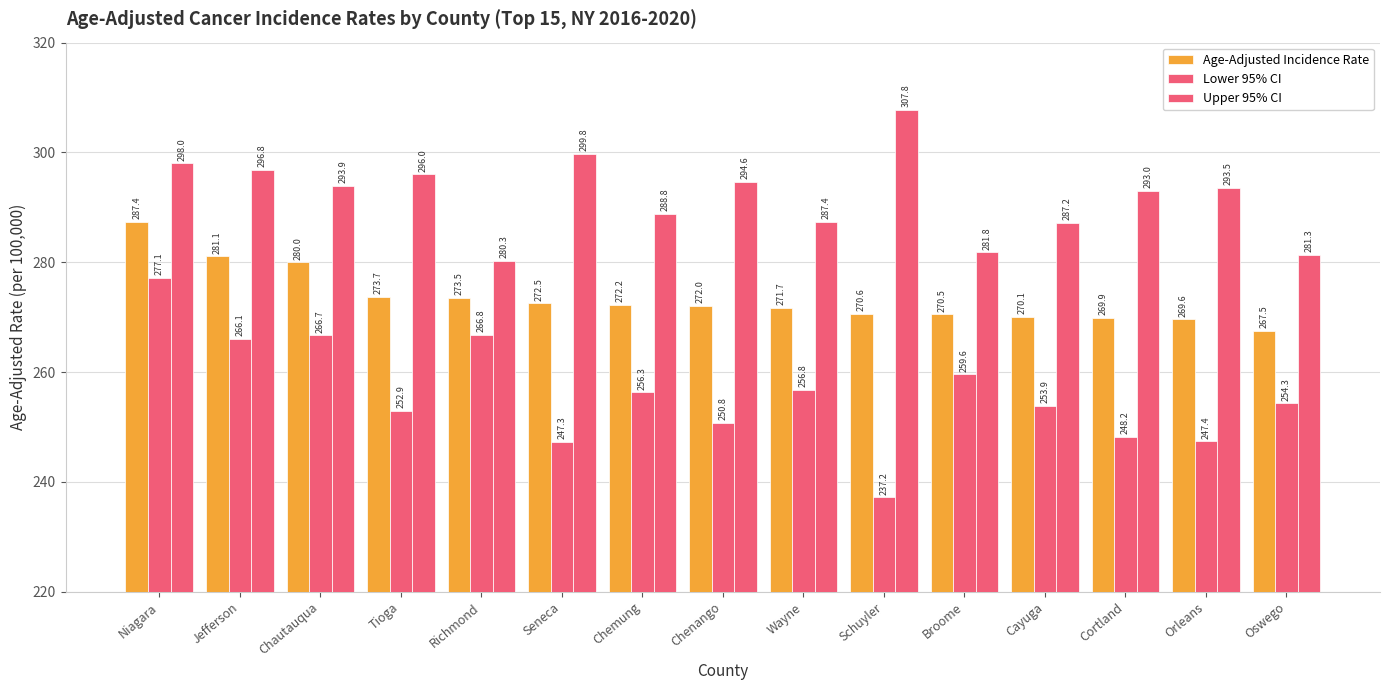

How many bars are there in total?

45